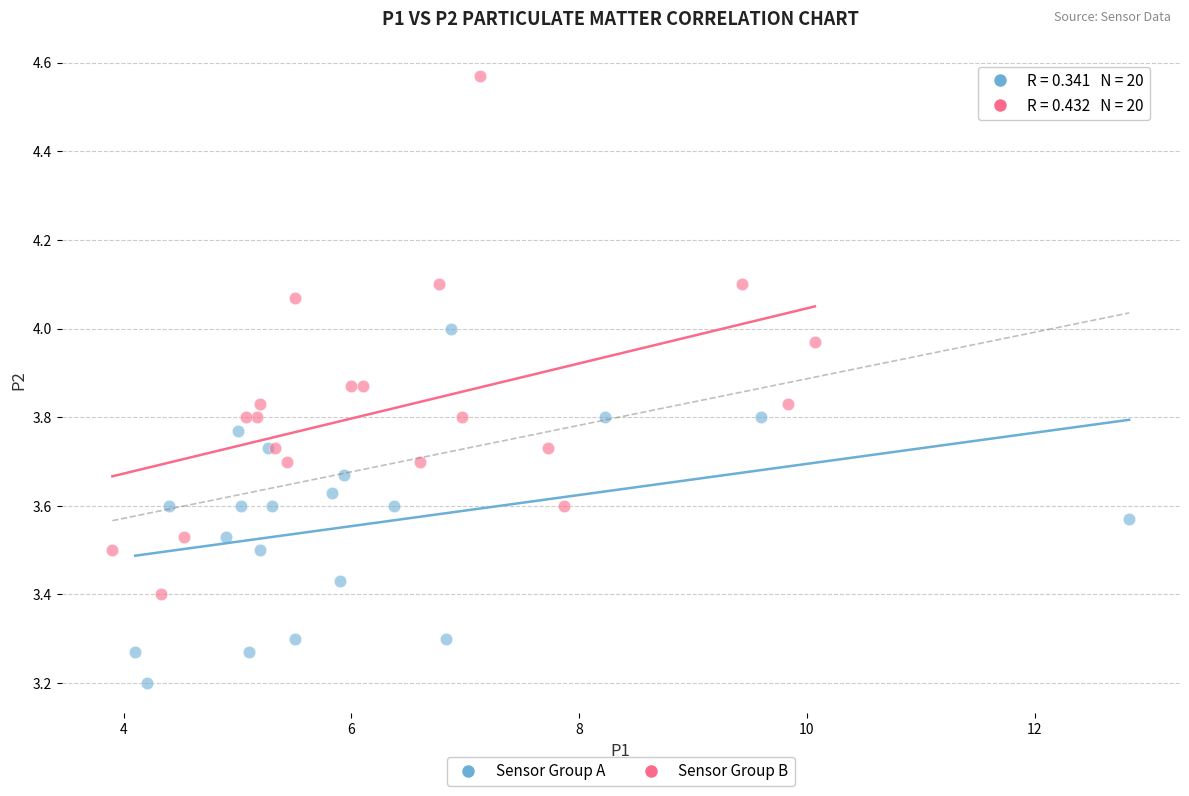

Which series reaches the maximum Y coordinate?

Sensor Group B